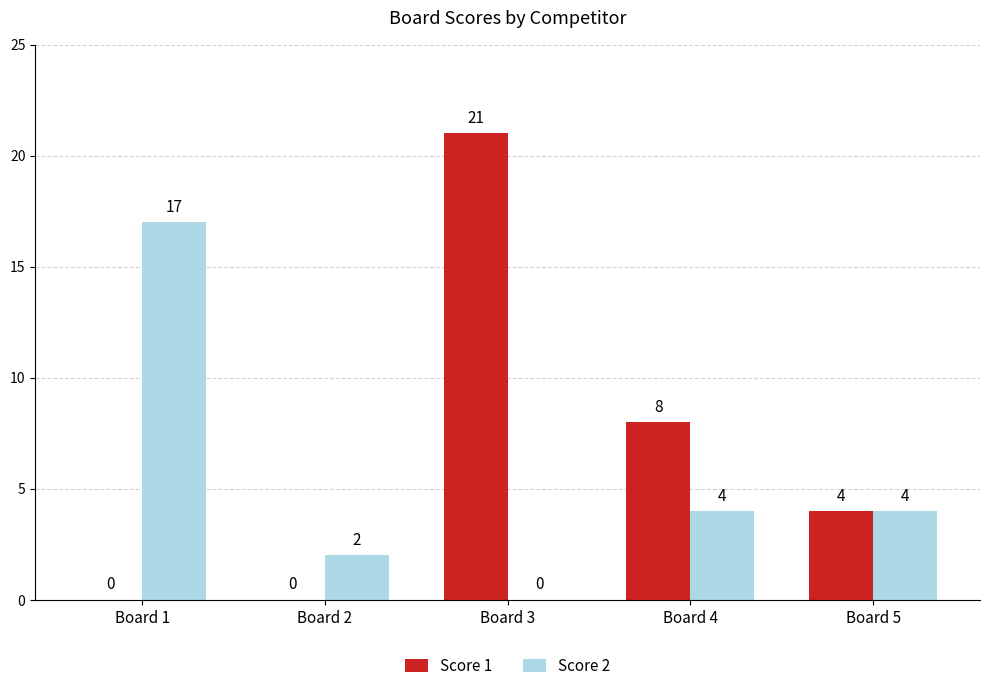

True or false: Score 2 has a value of 4 at Board 4.

True